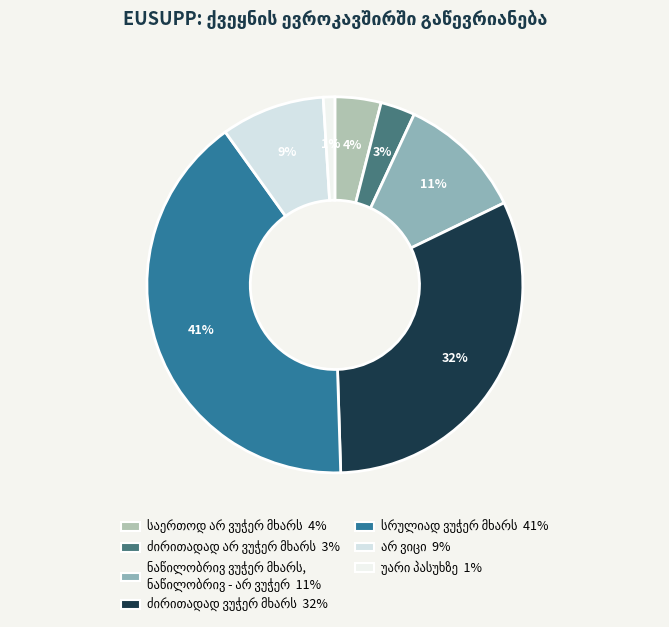

Is it true that სრულიად ვუჭერ მხარს is 35% of the pie?

False